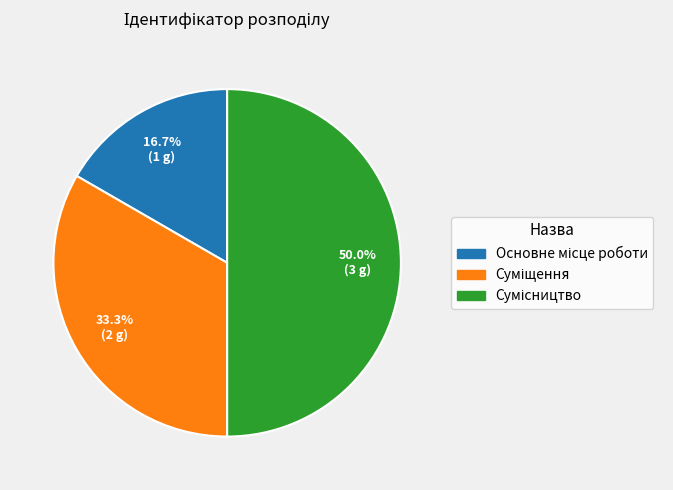

How many slices are in this pie chart?

3